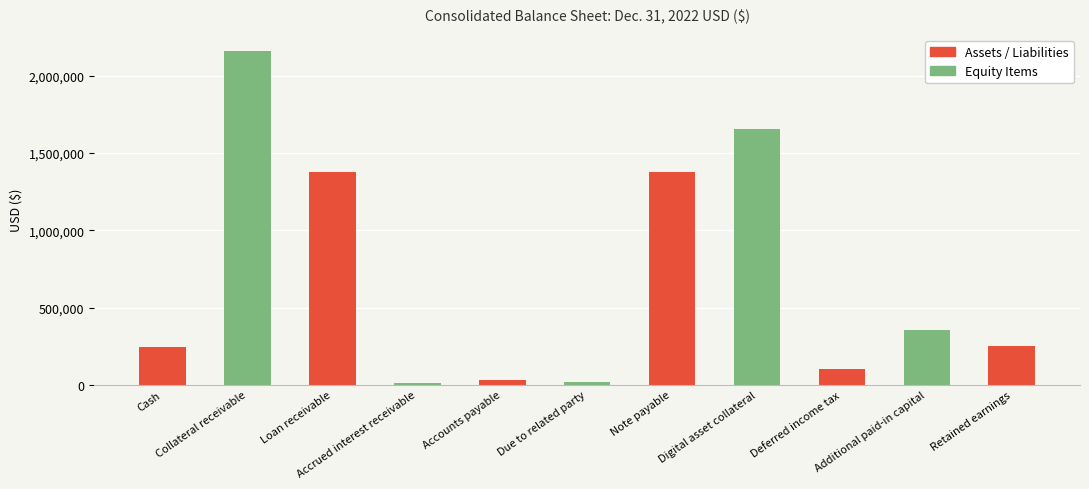

What is the difference between the second highest and minimum values?

1641644